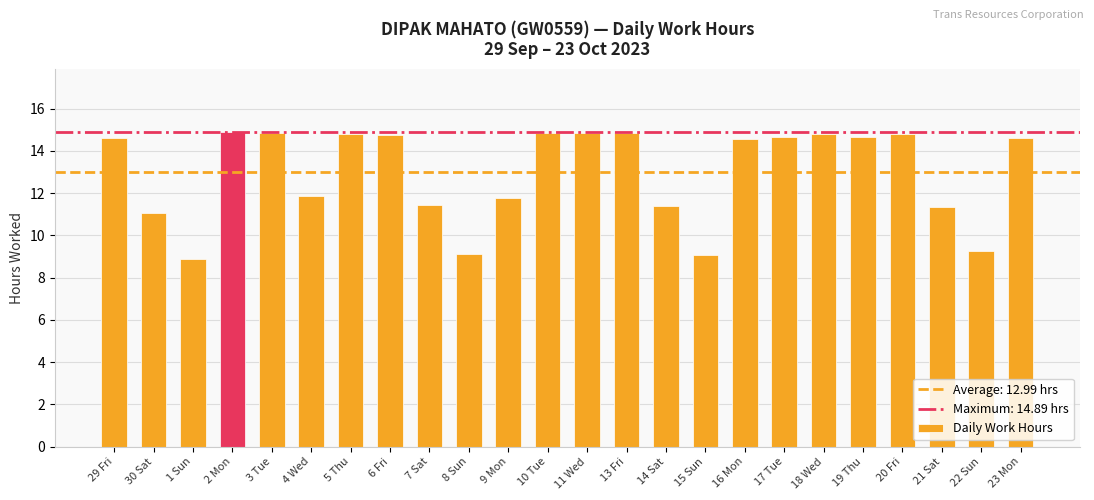

What is the value of the 11th bar from the left?

11.8